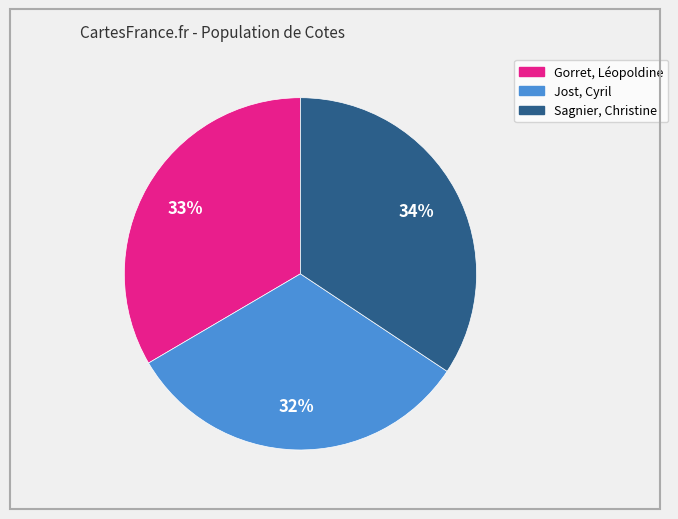

How many slices are in this pie chart?

3